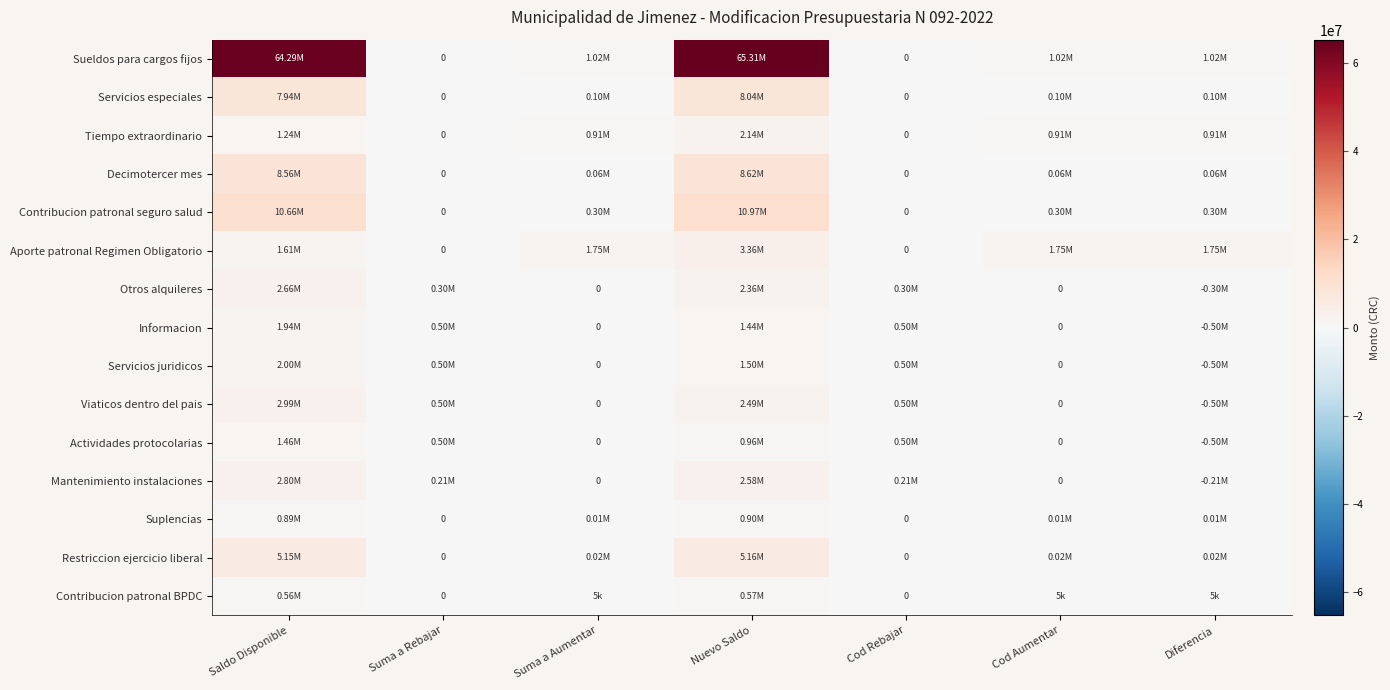

How many data points in Sueldos para cargos fijos are less than 1020000?

2